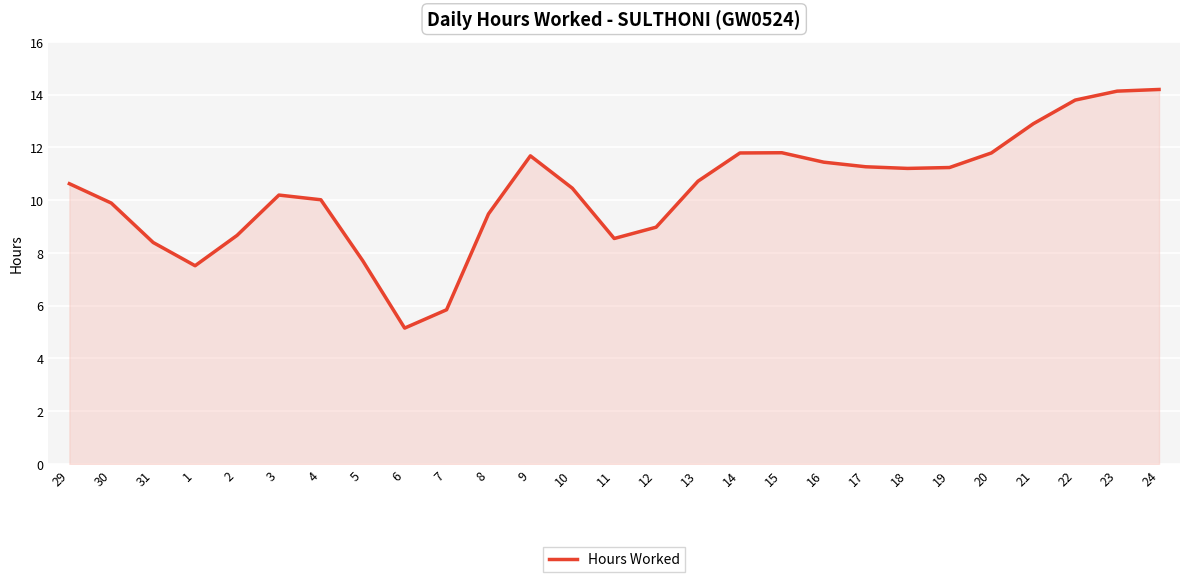

What is the maximum value shown in the chart?

14.2